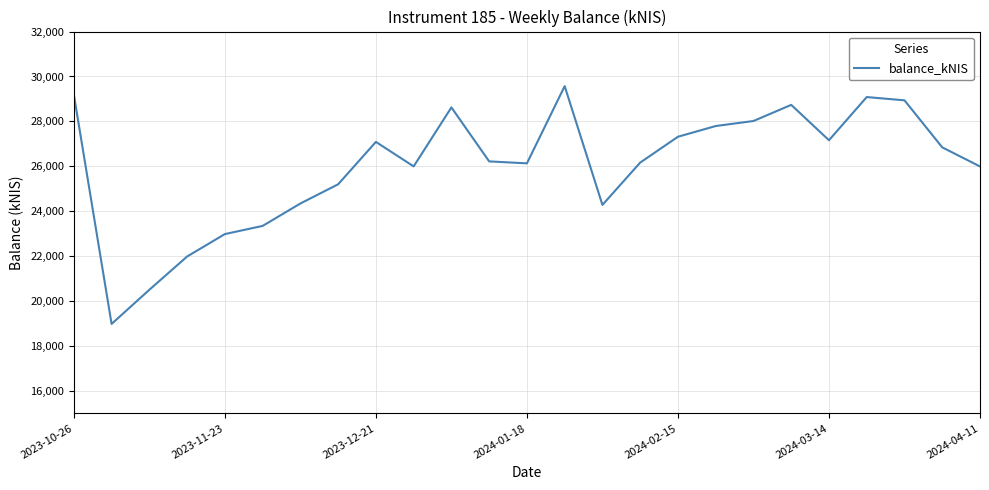

What is the difference between the maximum and minimum values?

10585.4